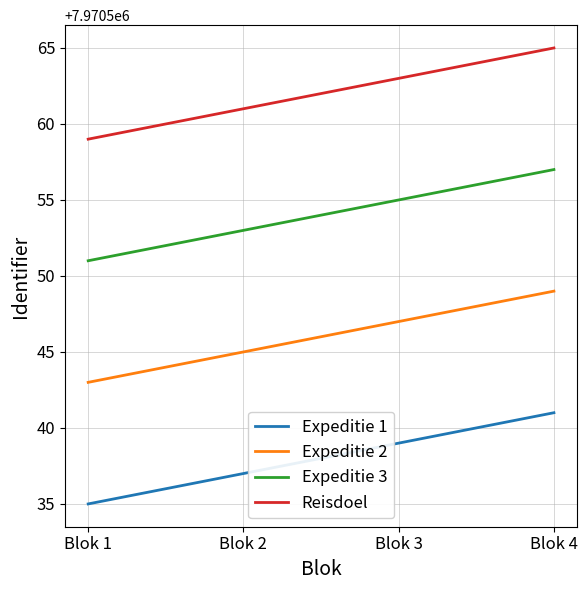

What is the difference between the maximum and second lowest values in the Expeditie 3 series?

4